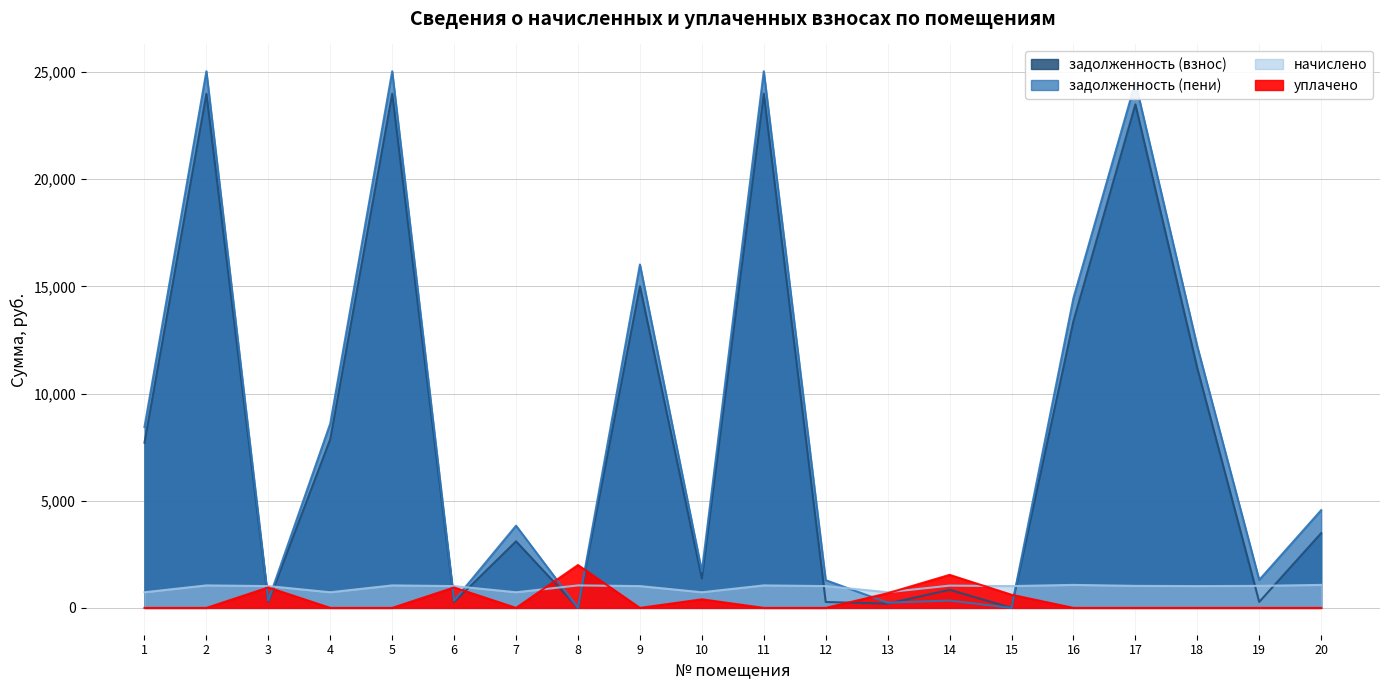

At which label does начислено first exceed 1017?

2